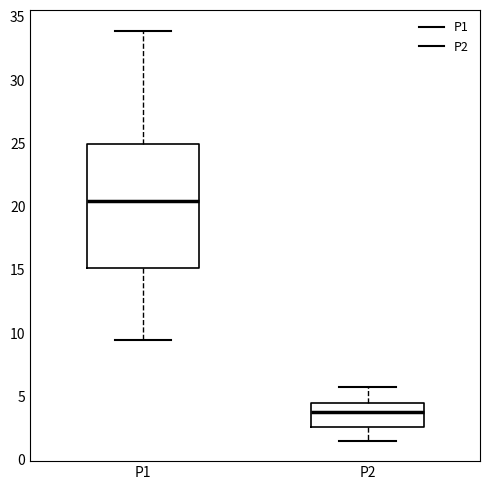

Where does the median line of the box for P1 sit on the y-axis? The values are not printed on the chart, so give them approximately, as read against the axis.

20.5